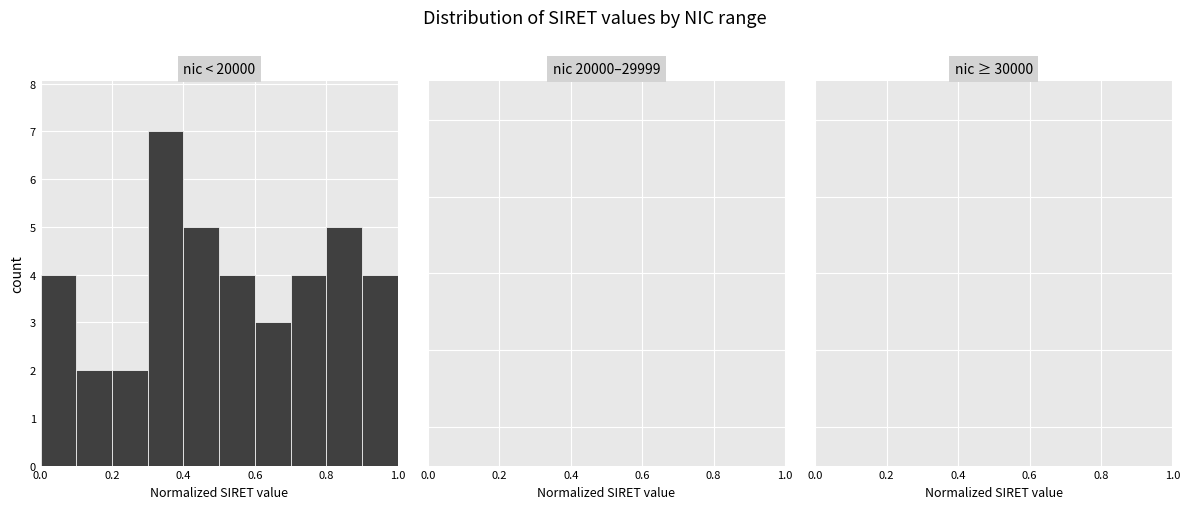

Reading left to right, list every bar in this chart as the range it spans on the x-axis followed by its height. The values are not printed on the chart, so give them approximately, as read against the axis.

0.0 to 0.1: 4
0.1 to 0.2: 2
0.2 to 0.3: 2
0.3 to 0.4: 7
0.4 to 0.5: 5
0.5 to 0.6: 4
0.6 to 0.7: 3
0.7 to 0.8: 4
0.8 to 0.9: 5
0.9 to 1.0: 4